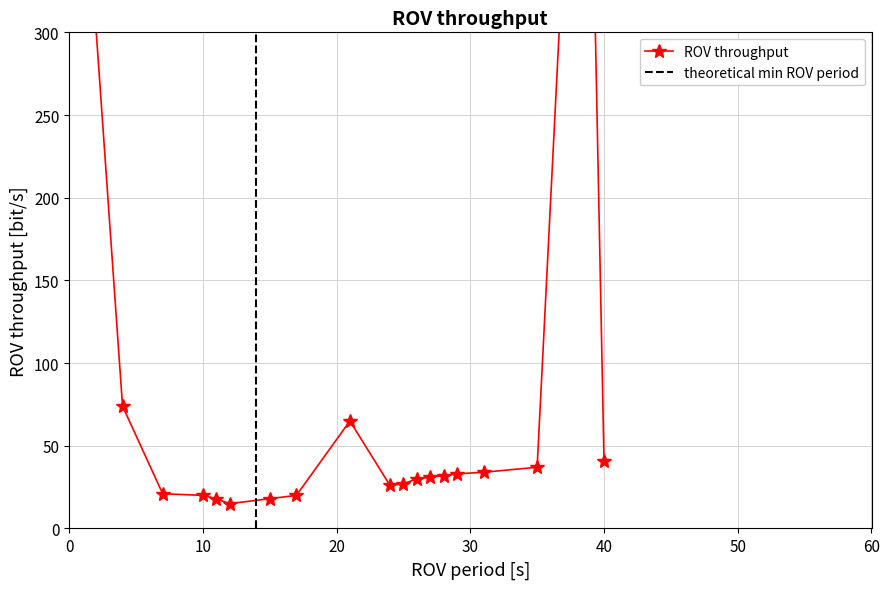

Where is the data nearest to the value 228?

37